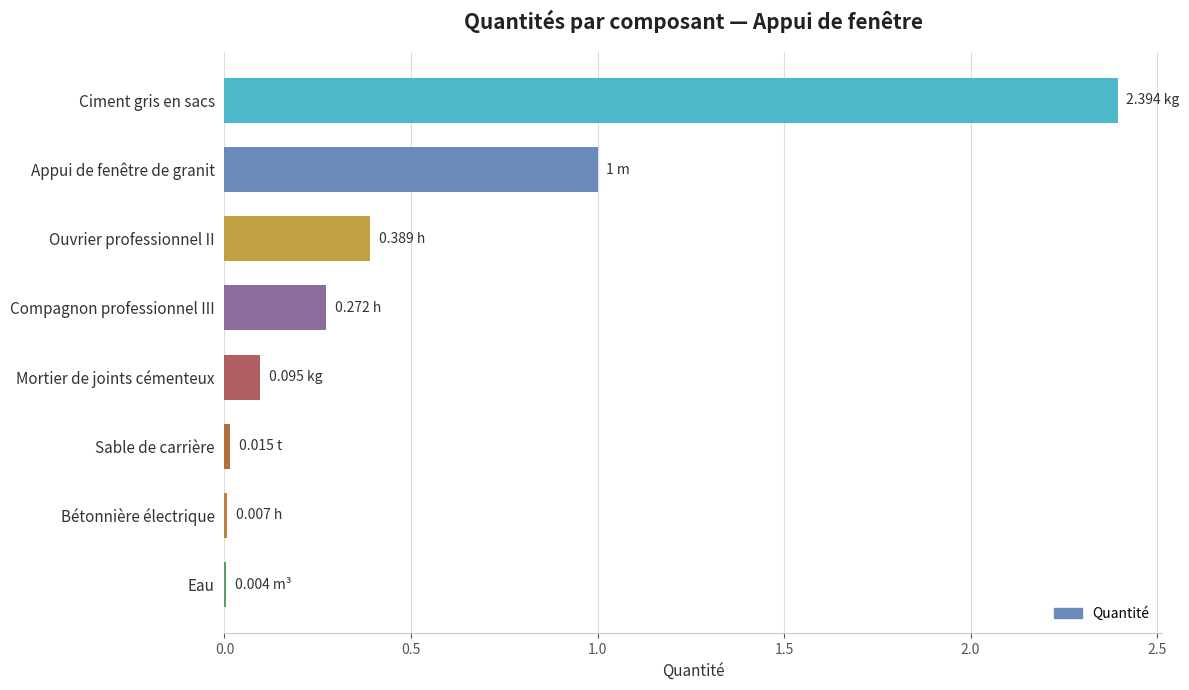

Which label corresponds to the largest value in the chart?

Ciment gris en sacs